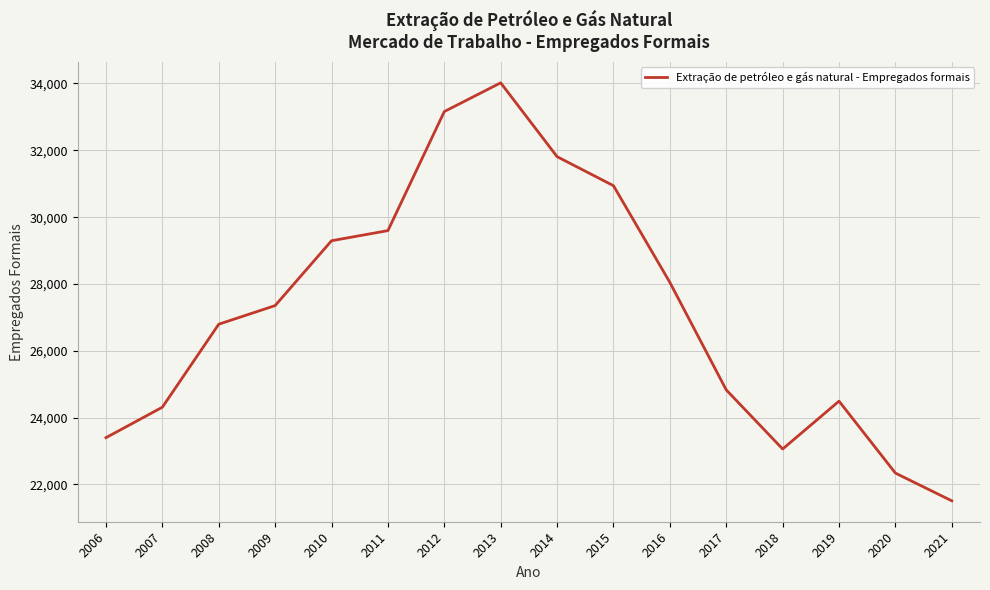

Does the chart display data point markers on the line(s)?

No